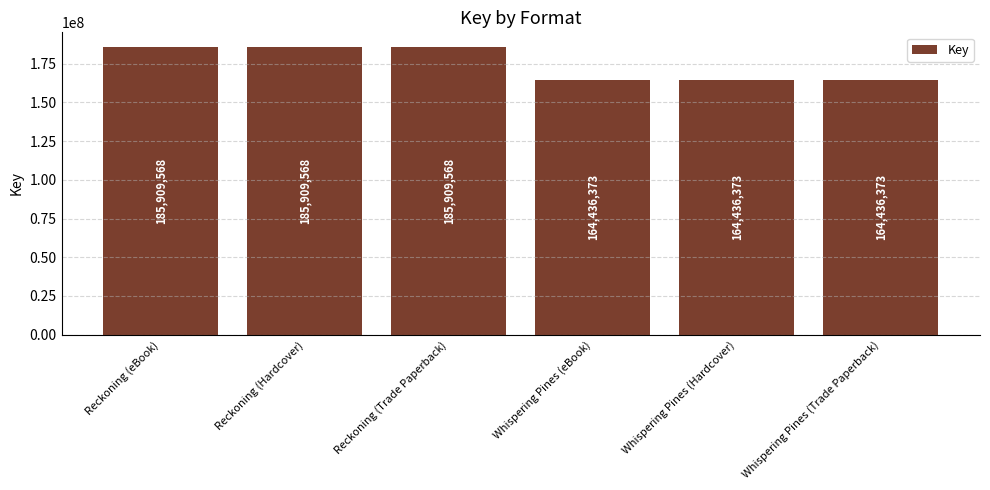

What position from the right is Reckoning (eBook)?

6